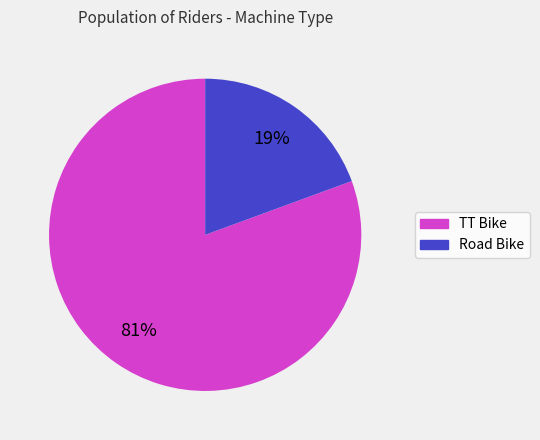

Count the number of slices in the pie.

2